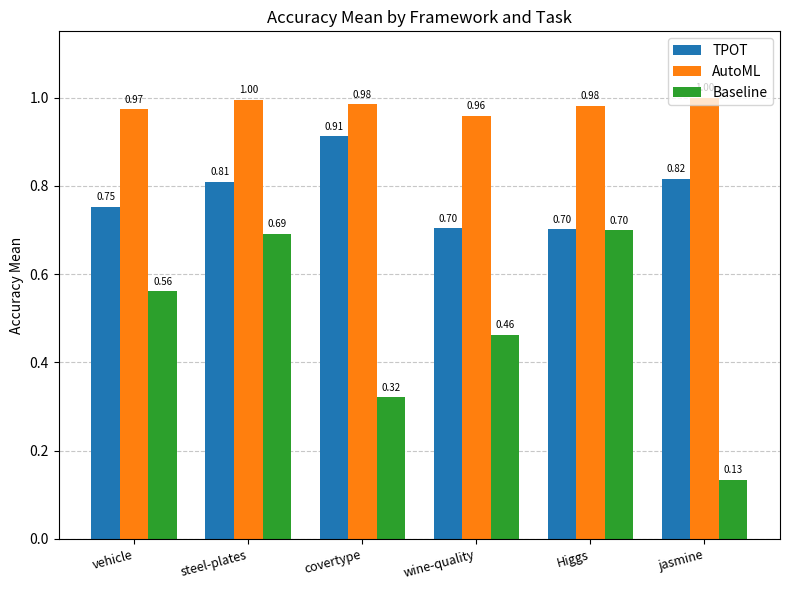

Between Higgs and jasmine, which series saw the biggest shift?

Baseline